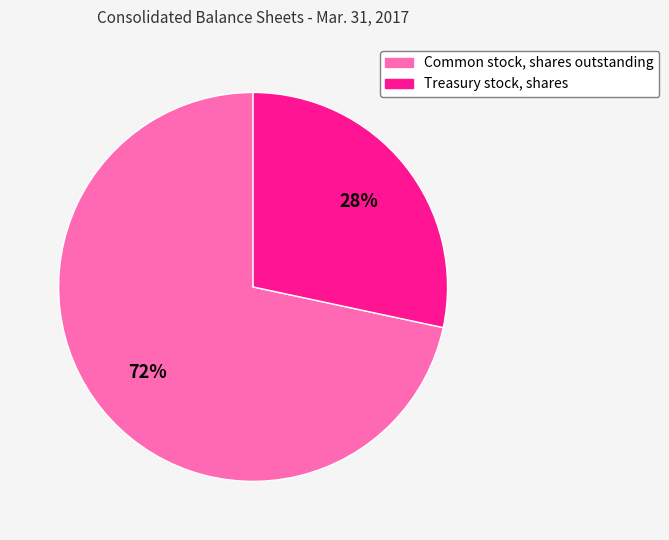

To the nearest percent, what is the combined percentage of Treasury stock, shares and Common stock, shares outstanding?

100%